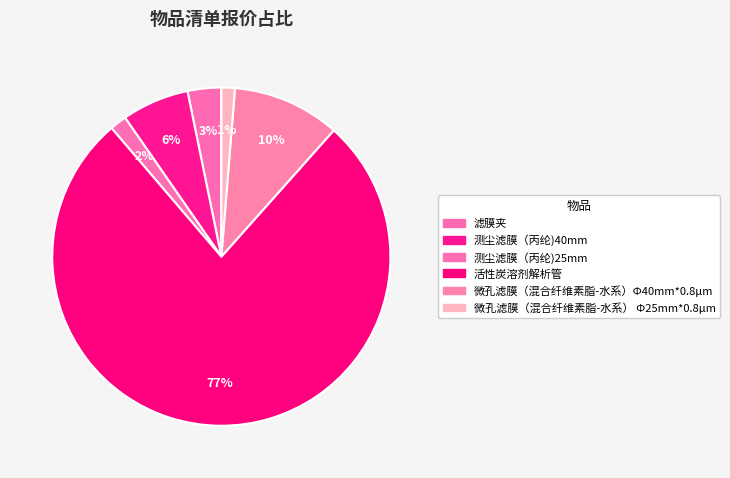

Which category has the biggest portion of the pie?

活性炭溶剂解析管